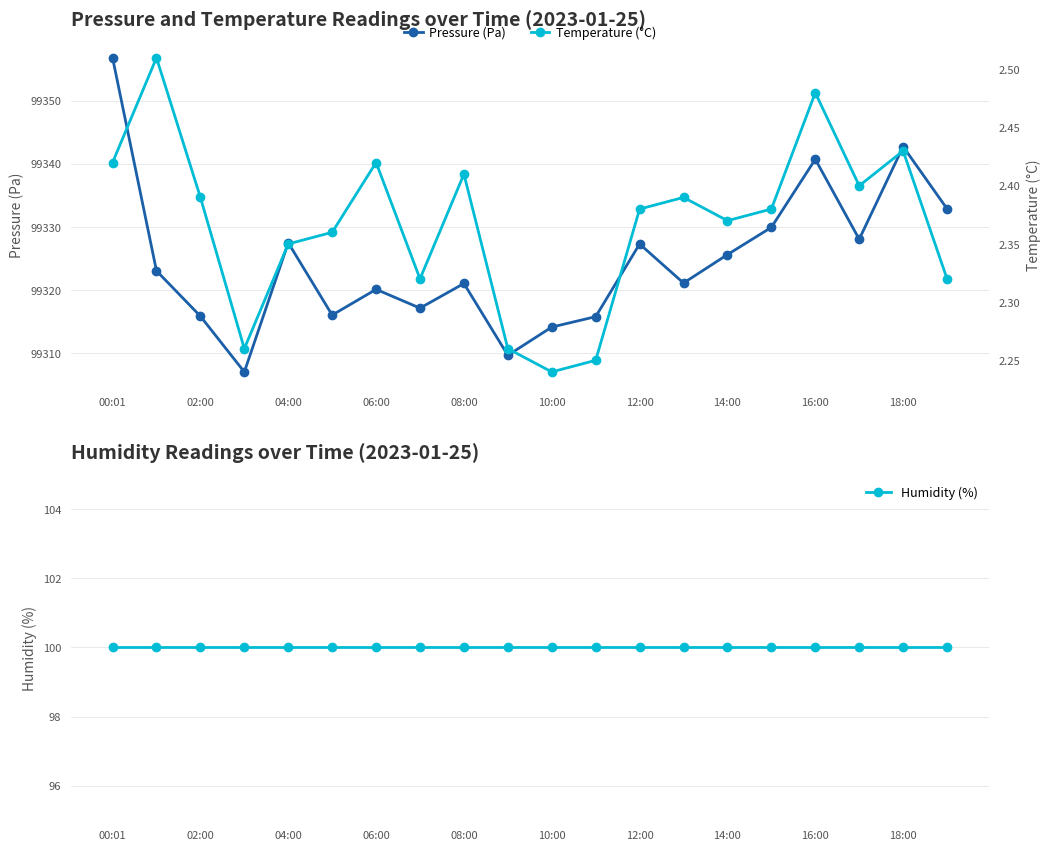

How many interior local peaks does the Pressure (Pa) series have?

6